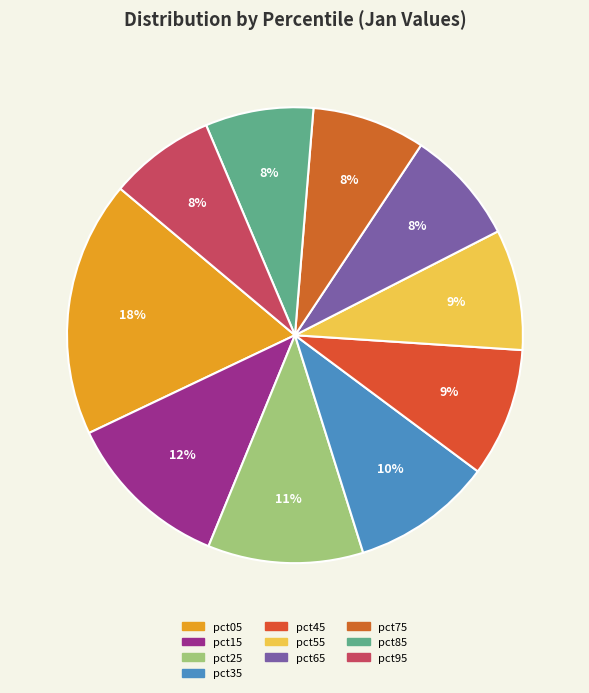

Rank the categories by value from lowest to highest.

pct95, pct85, pct75, pct65, pct55, pct45, pct35, pct25, pct15, pct05